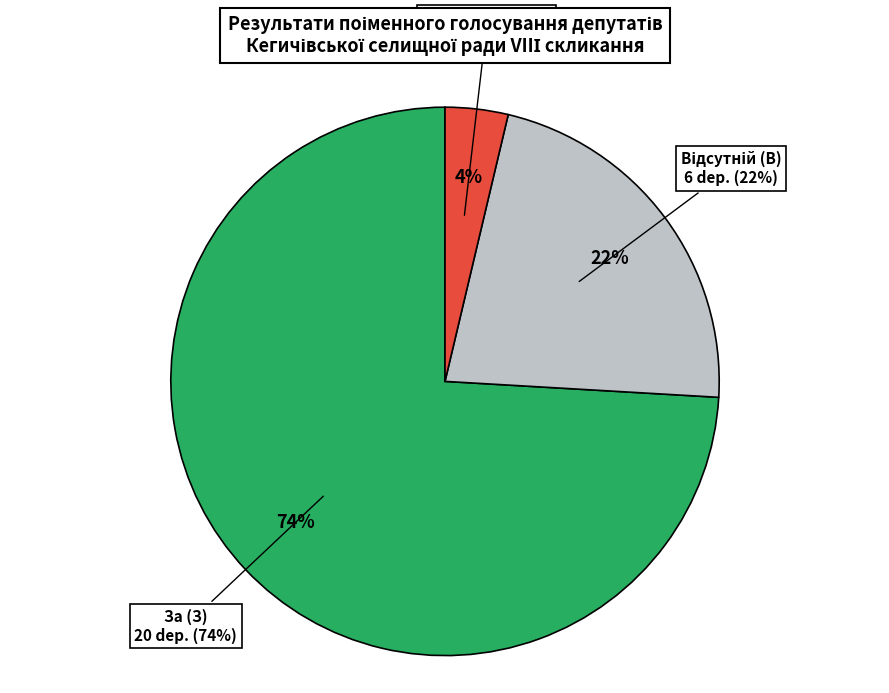

Count the number of slices in the pie.

3